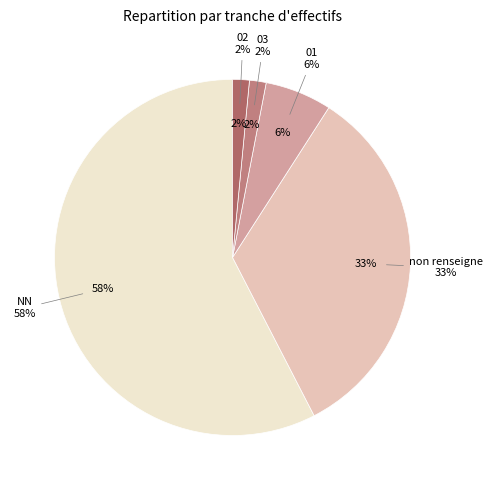

Combined, what portion of the pie is 01 and 02?

7.6%